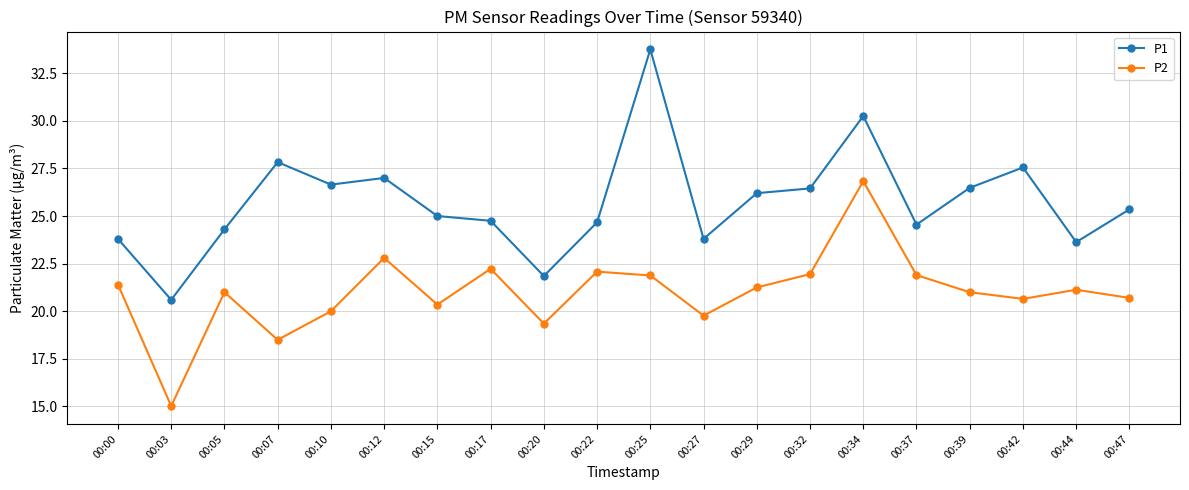

At which category does P2 reach its first local valley?

00:03